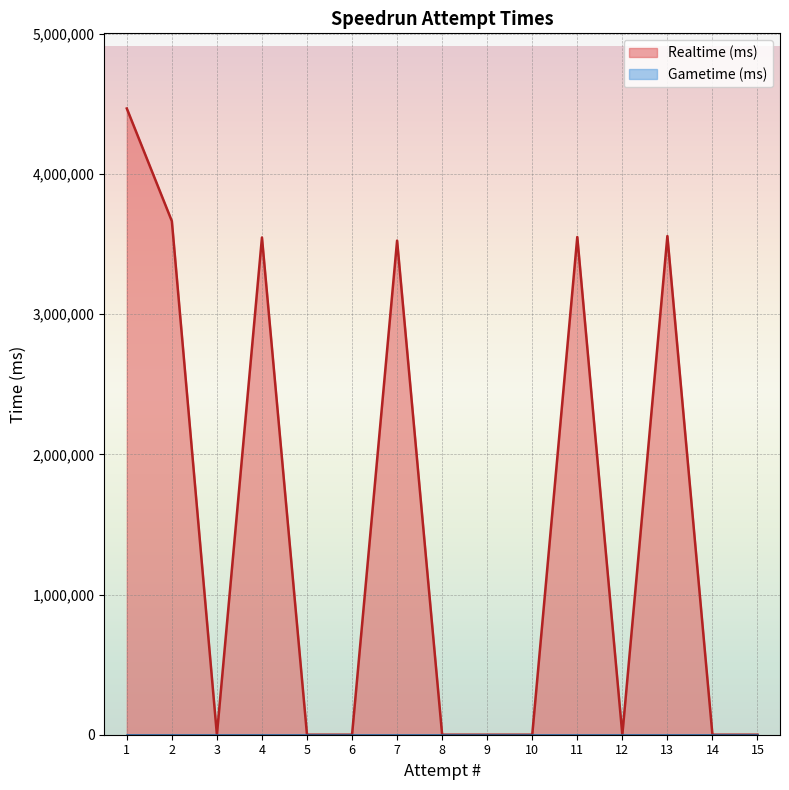

List the labels in order of value, smallest first.

15, 14, 12, 10, 9, 8, 6, 5, 3, 7, 4, 11, 13, 2, 1